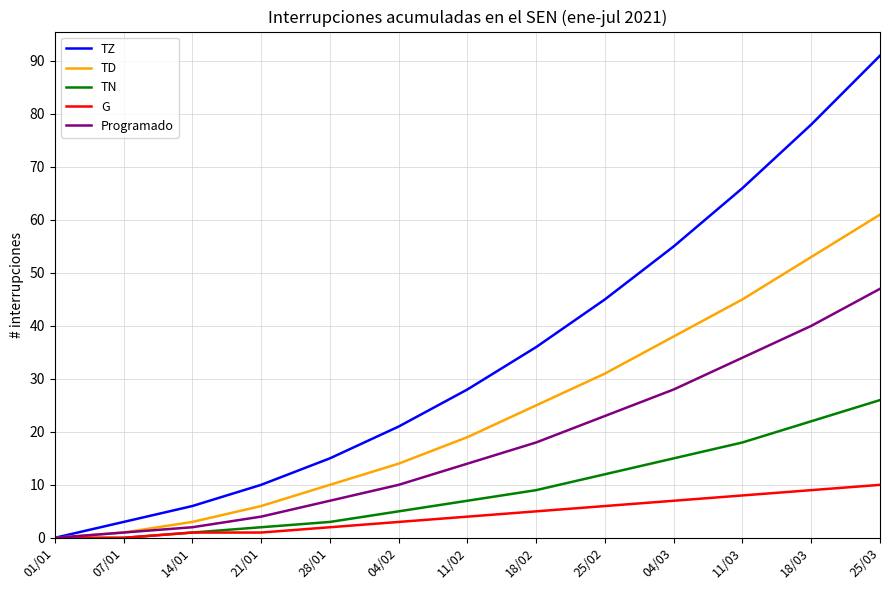

The G series shows 9 at 18/03. True or false?

True